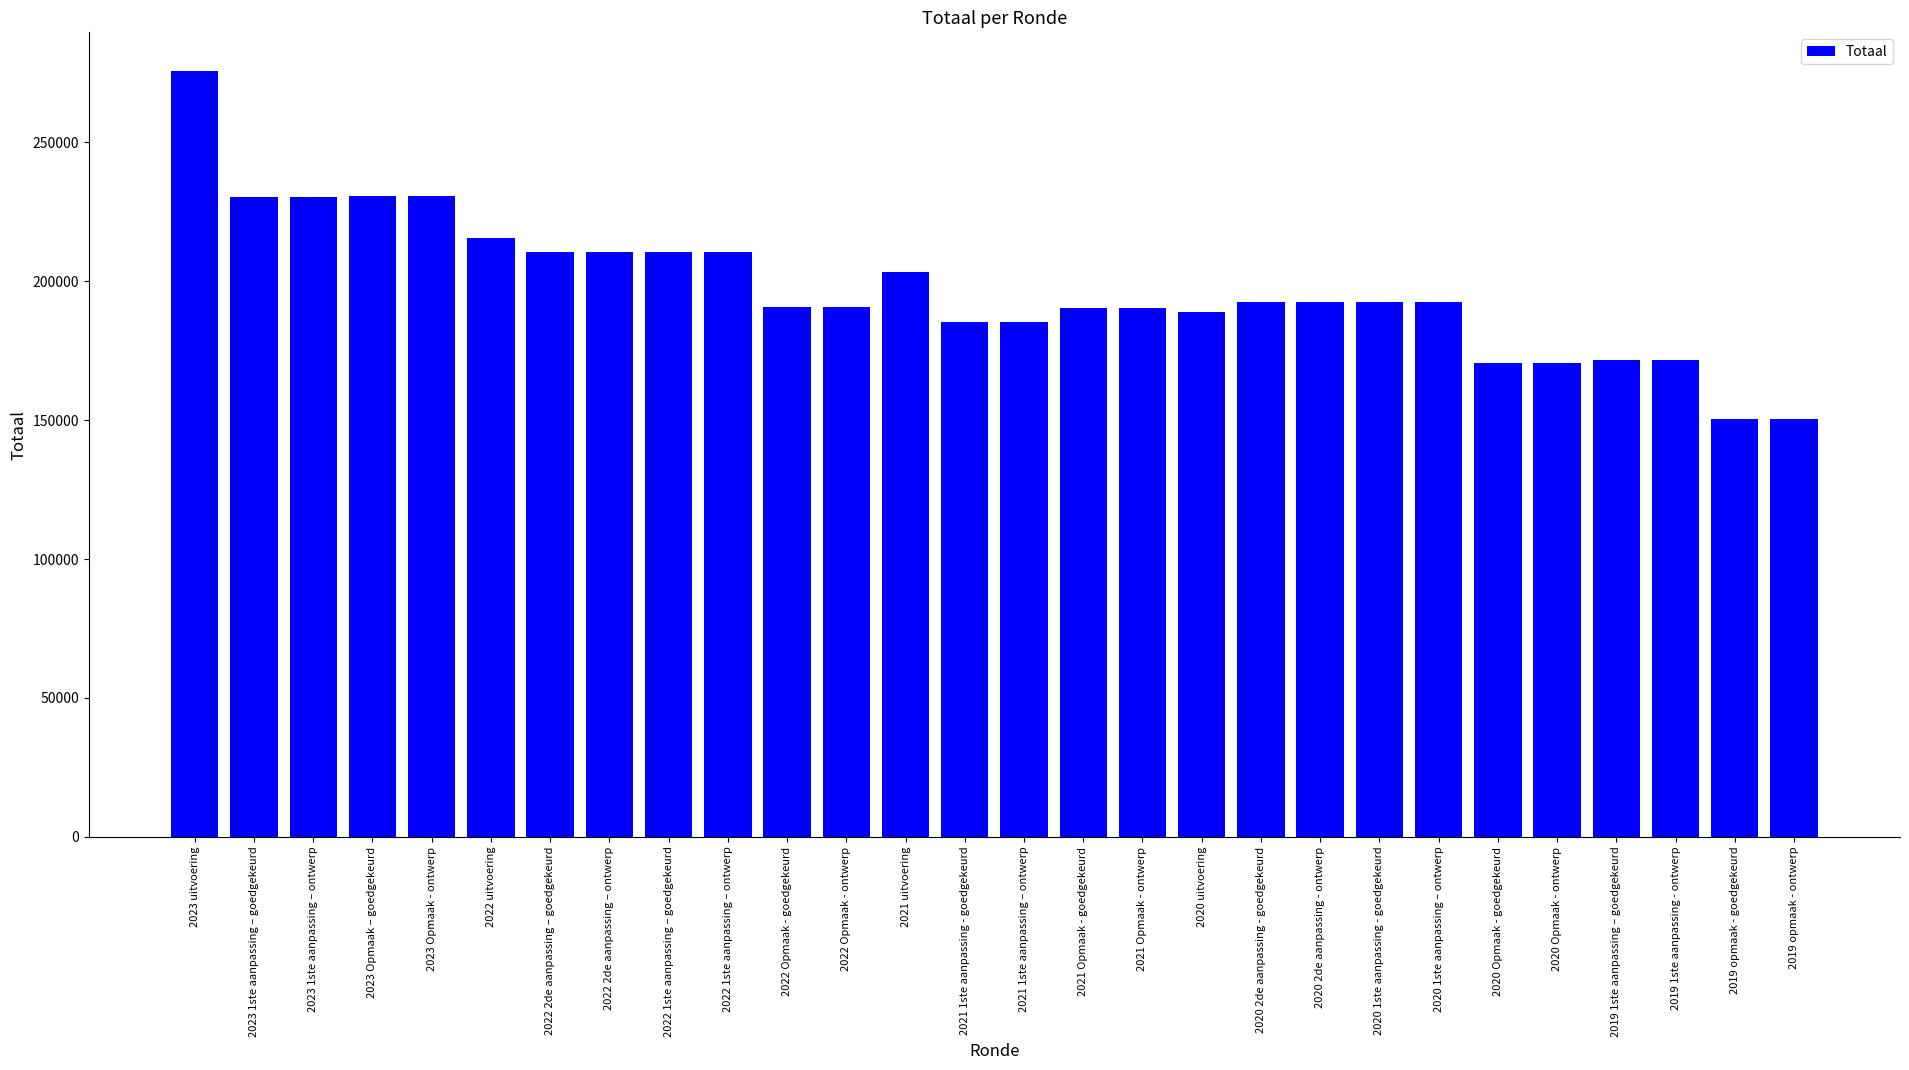

What is the minimum value shown in the chart?

150287